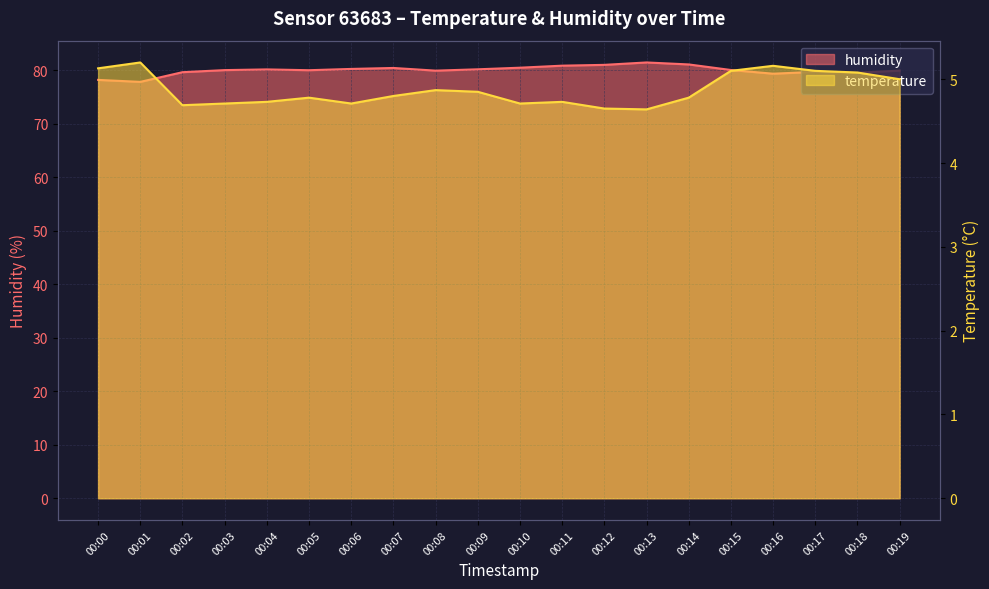

At which label does humidity reach its peak?

00:13